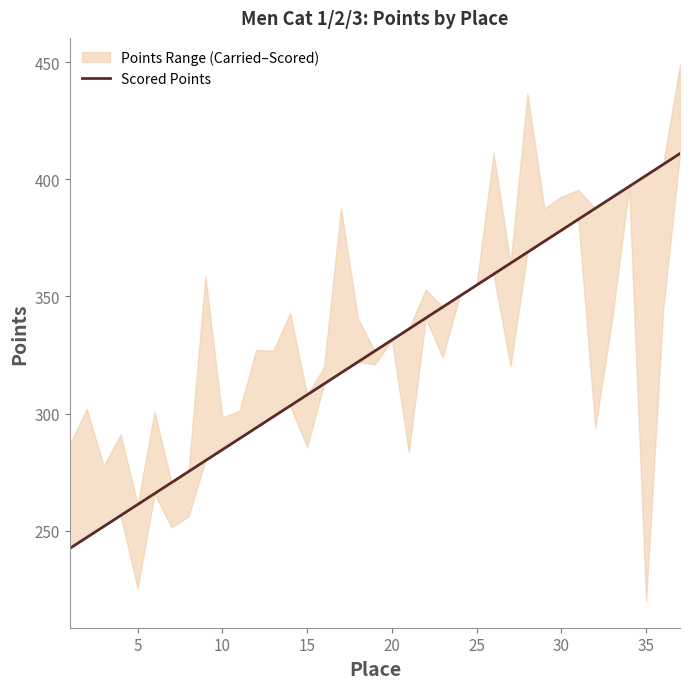

How many data points does each series have?

37